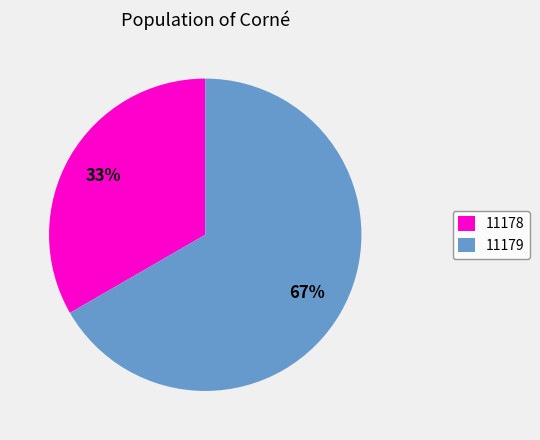

Combined, do 11179 and 11178 account for over 50%?

Yes